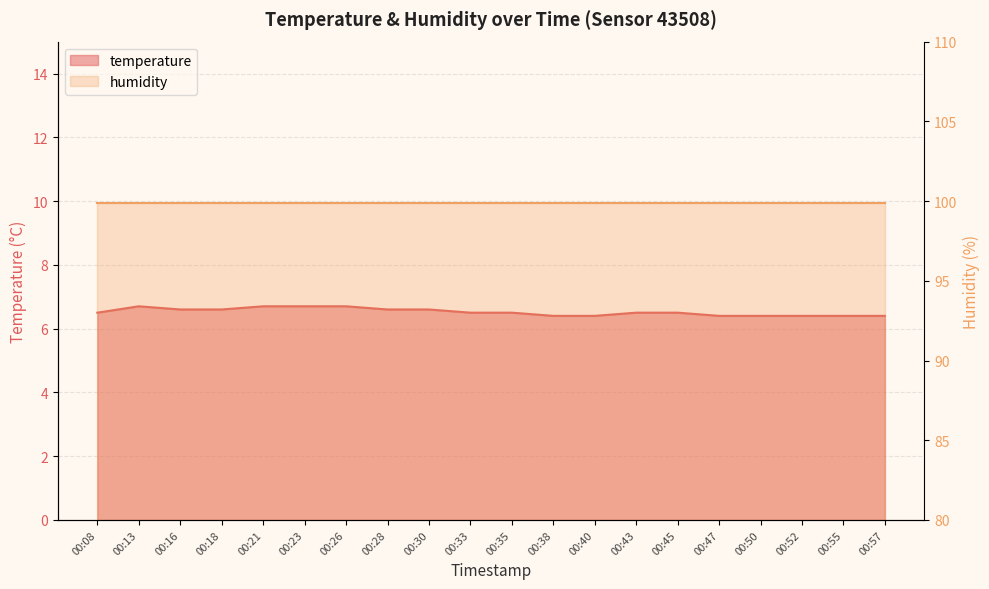

Read the value at 00:18.

6.6